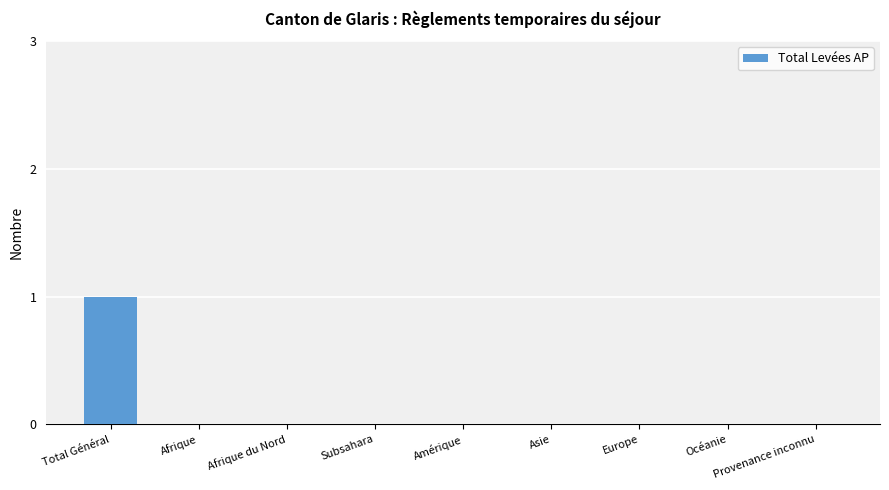

The value at Subsahara is 0. True or false?

True